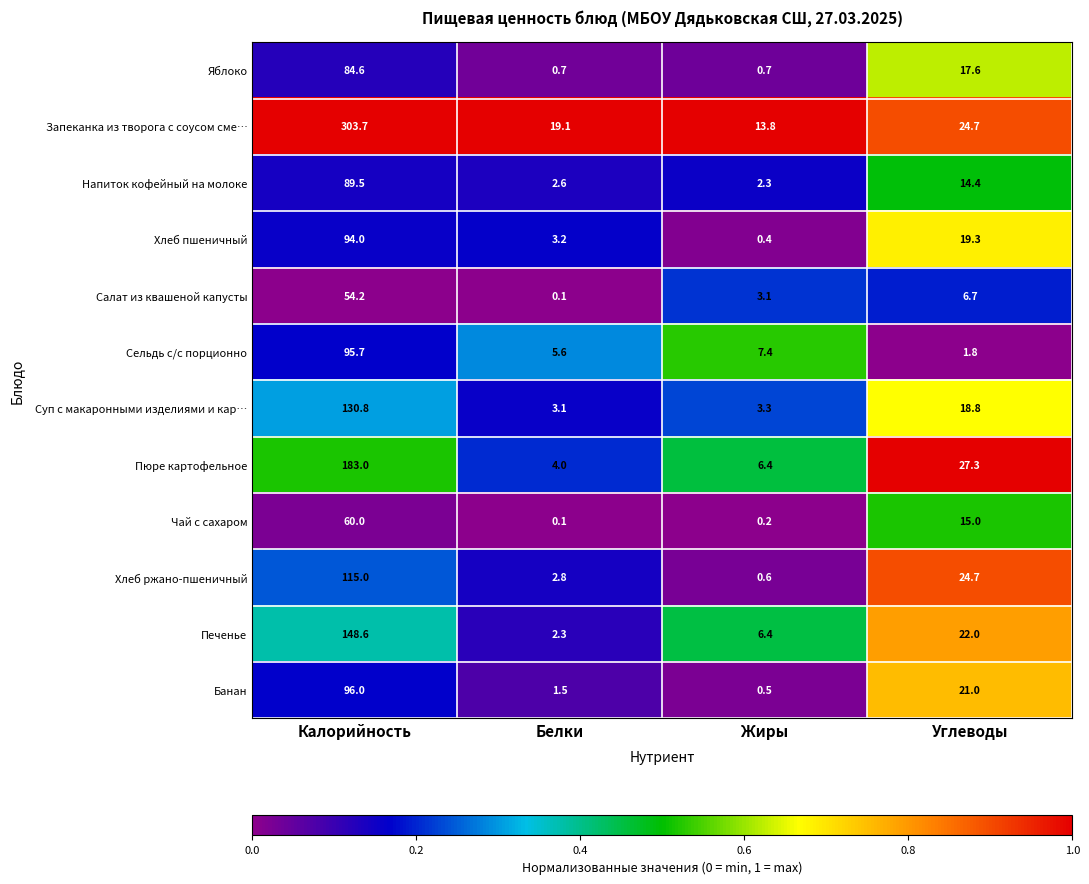

Which series has the largest range (max minus min)?

Запеканка из творога с соусом сме…